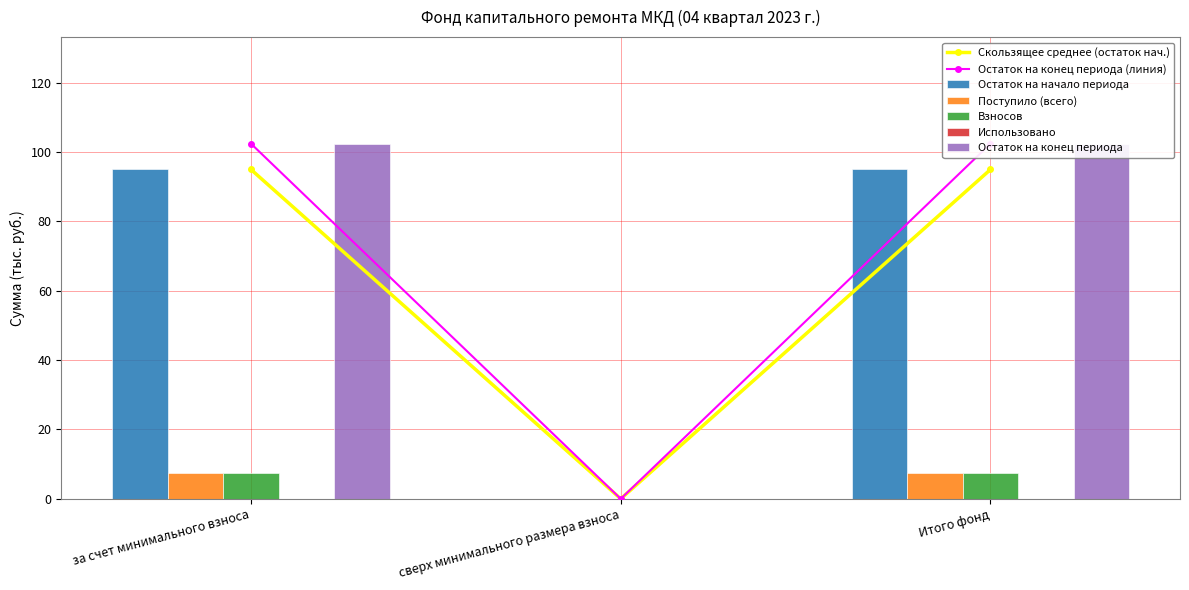

Which series has the largest total across all categories?

Поступило (всего)